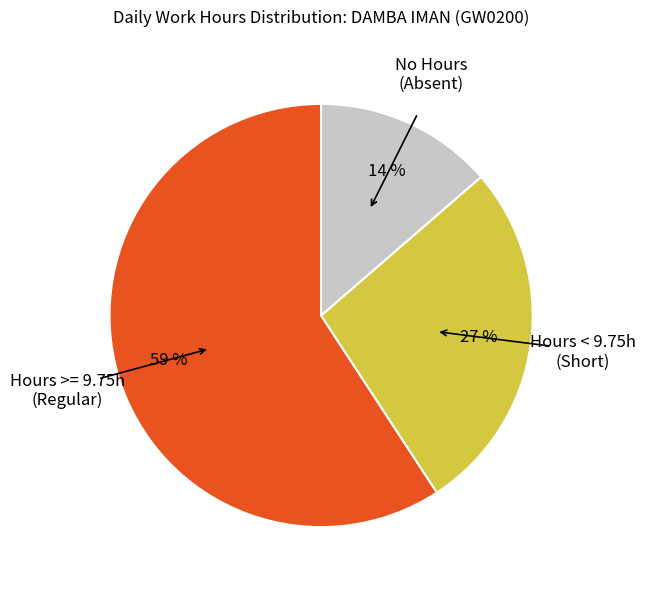

To the nearest percent, what portion does Hours >= 9.75h (Regular) represent?

59%